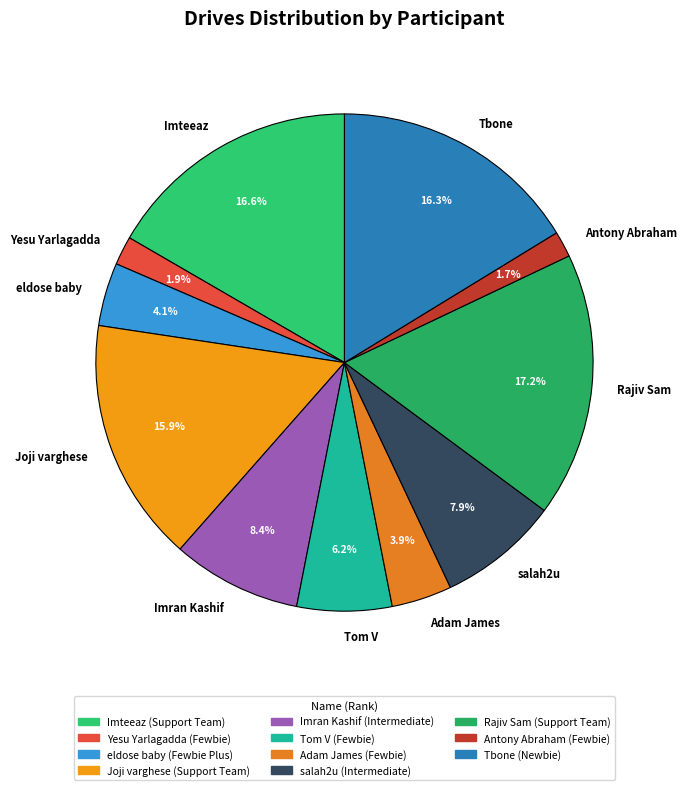

Between Rajiv Sam and Tom V, which is larger?

Rajiv Sam